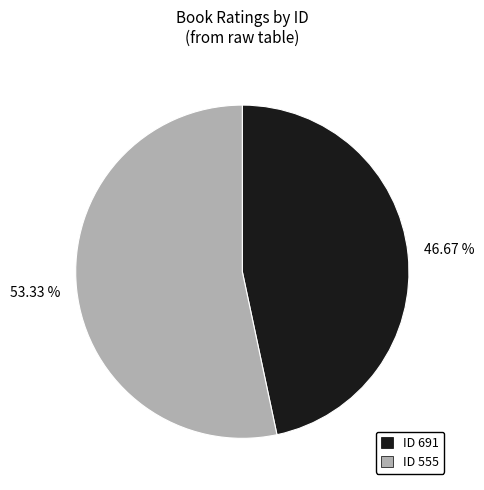

Rank the categories by value from highest to lowest.

ID 555, ID 691